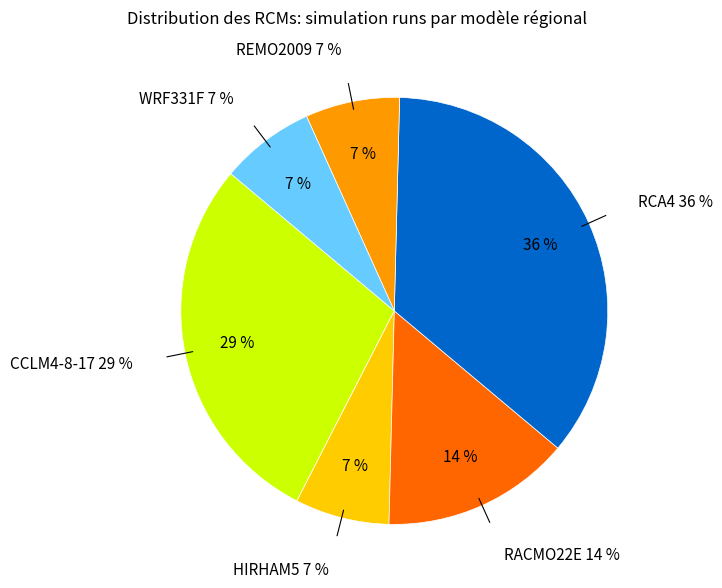

Does RCA4 account for over 50% of the chart?

No